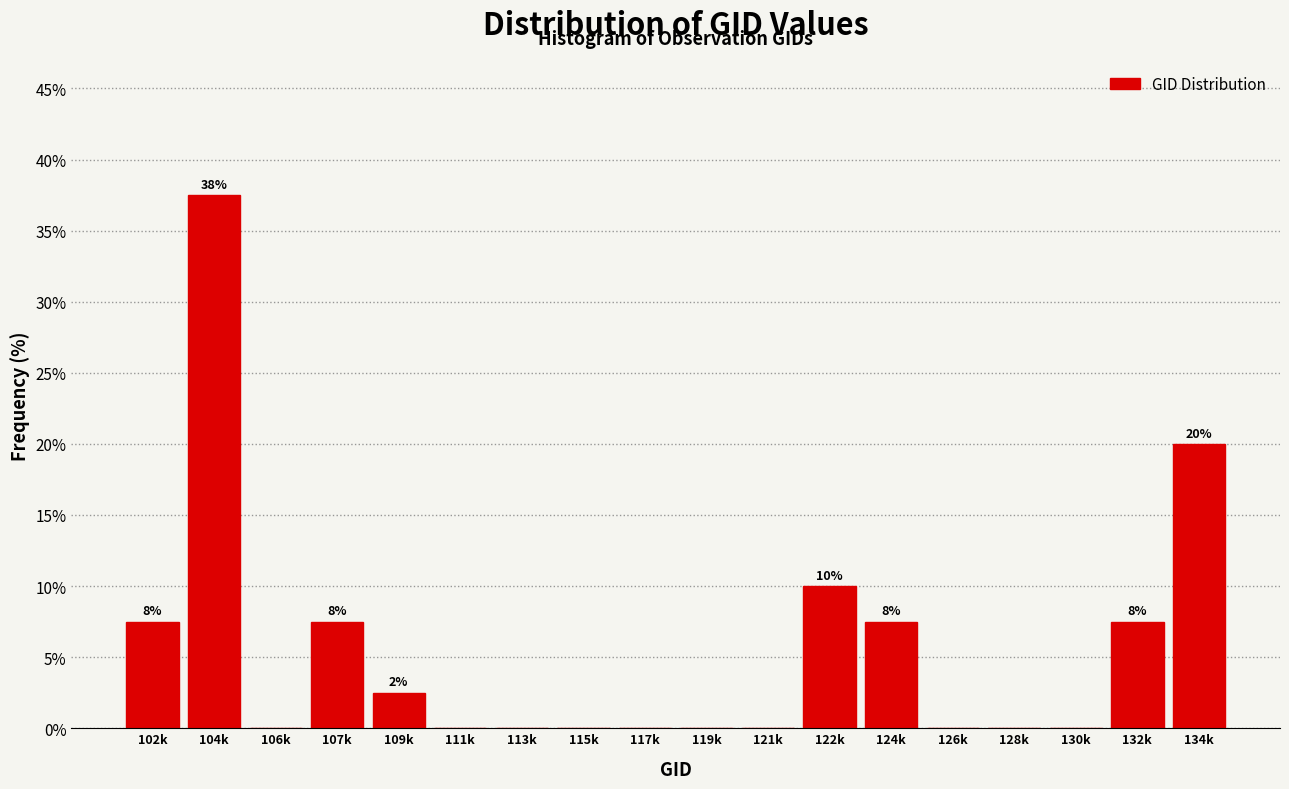

Reading right to left, list all the values displayed in this chart.

134k=20.0	132k=7.5	130k=0.0	128k=0.0	126k=0.0	124k=7.5	122k=10.0	121k=0.0	119k=0.0	117k=0.0	115k=0.0	113k=0.0	111k=0.0	109k=2.5	107k=7.5	106k=0.0	104k=37.5	102k=7.5